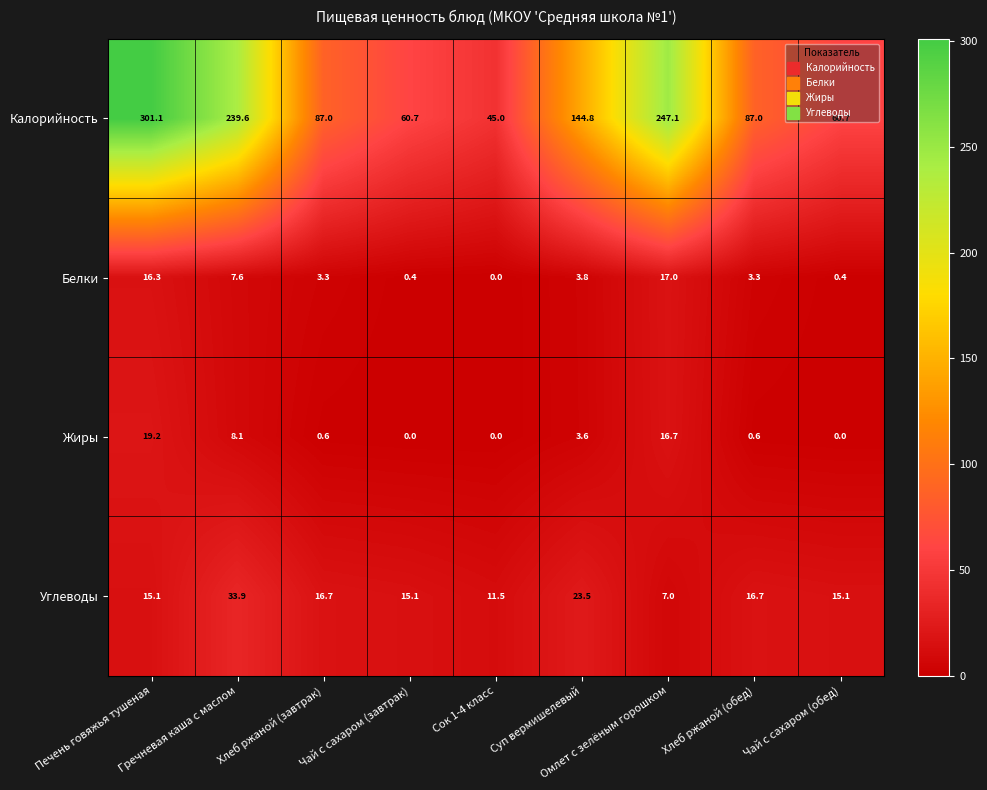

Which series has the largest total across all categories?

Калорийность